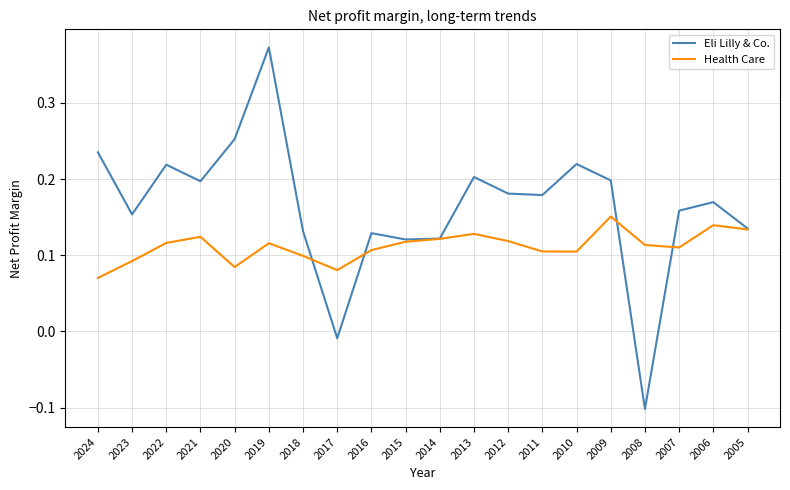

The value of Eli Lilly & Co. at 2008 is -0.1. True or false?

True